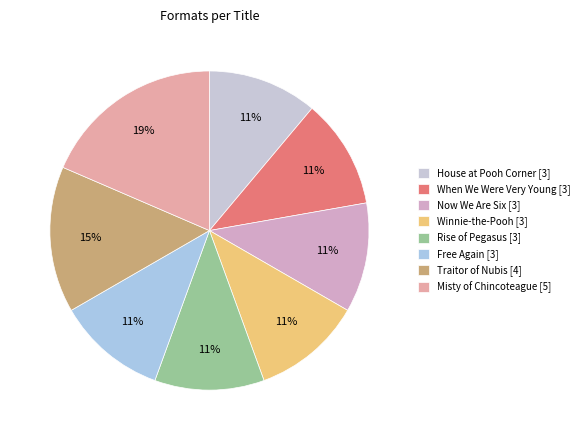

What is the ratio of the value at Rise of Pegasus [3] to the value at House at Pooh Corner [3]?

1.0